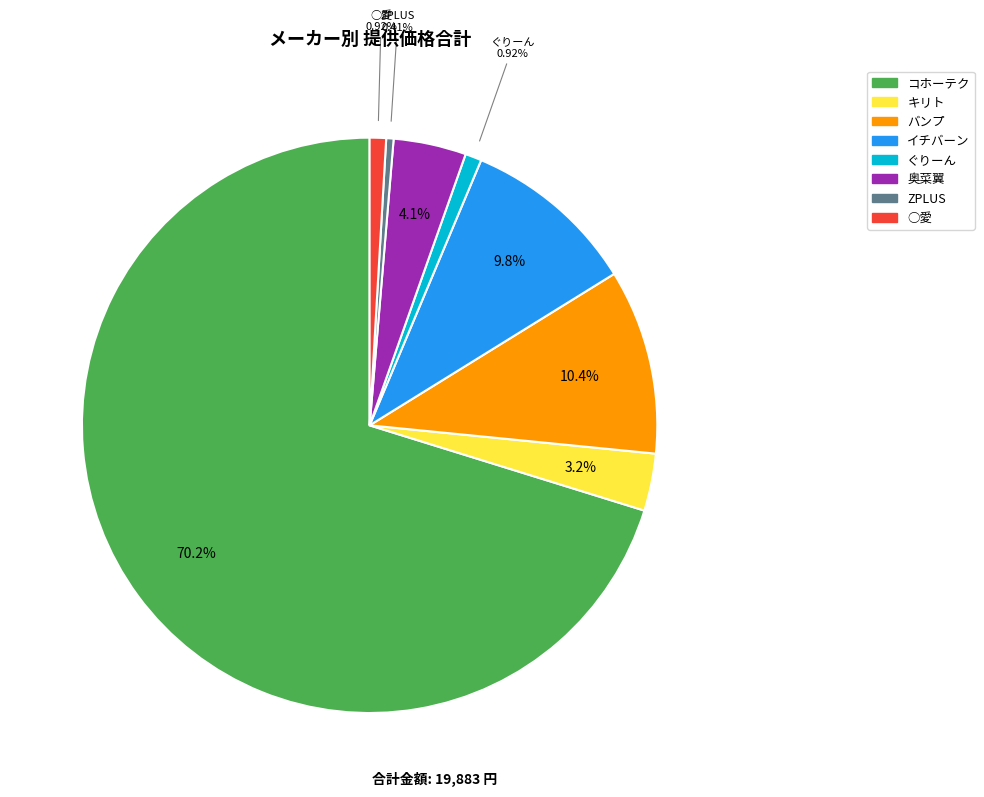

Is it true that キリト is 10% of the pie?

False